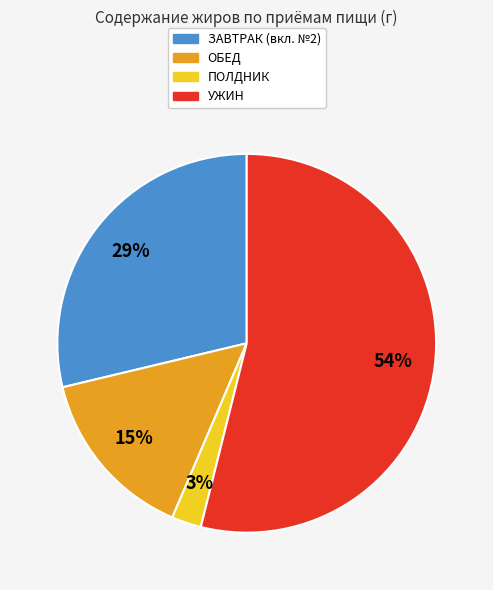

To the nearest percent, what is the average slice percentage?

25%